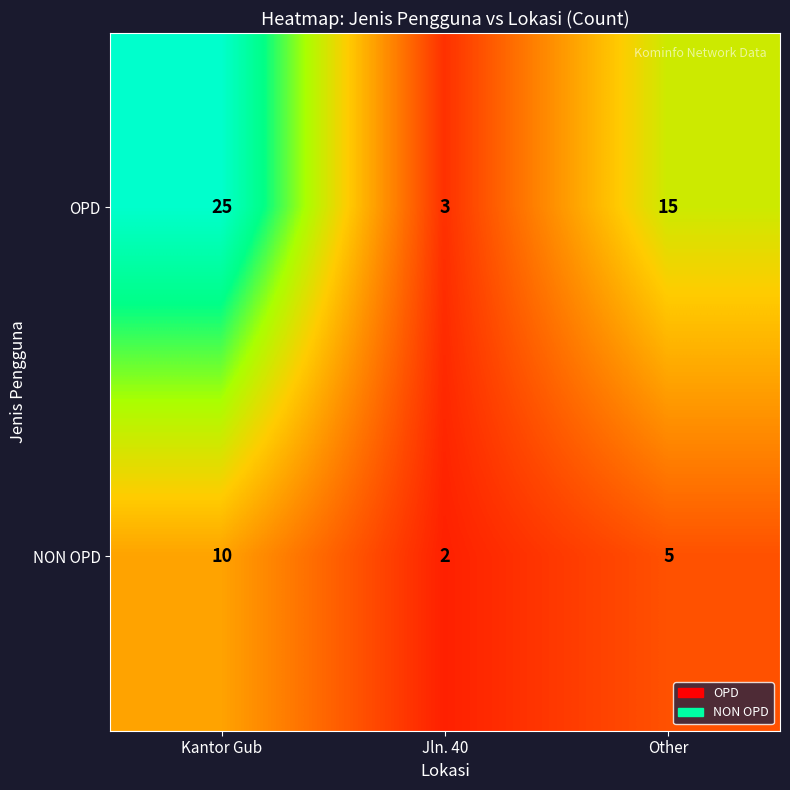

Which series has the largest total across all categories?

OPD